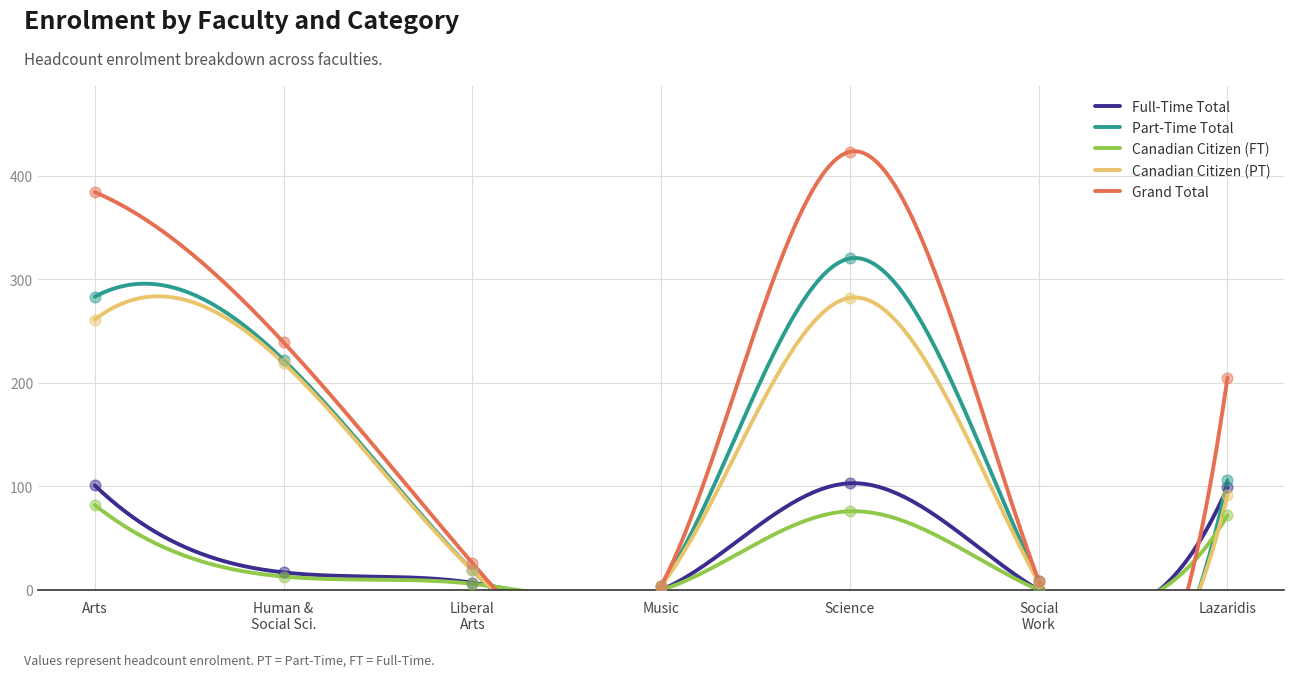

What is the total value across all series at Arts?

1111